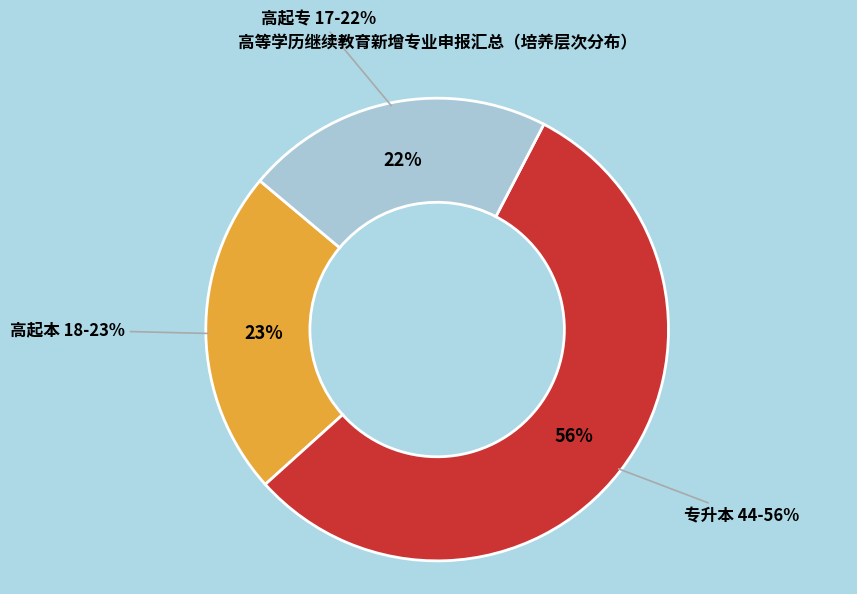

Count the number of slices in the pie.

3